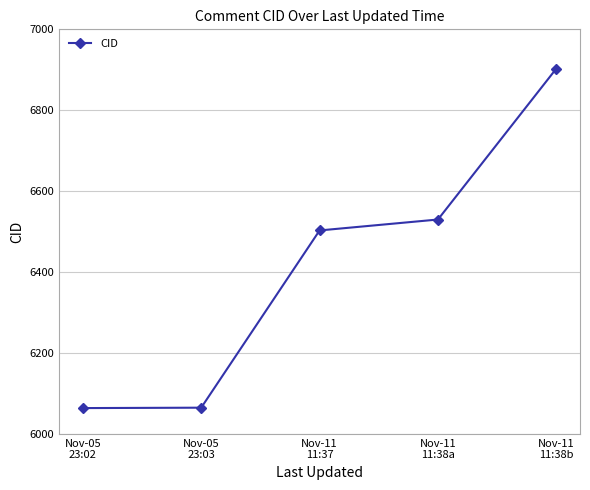

What is the minimum value shown in the chart?

6064